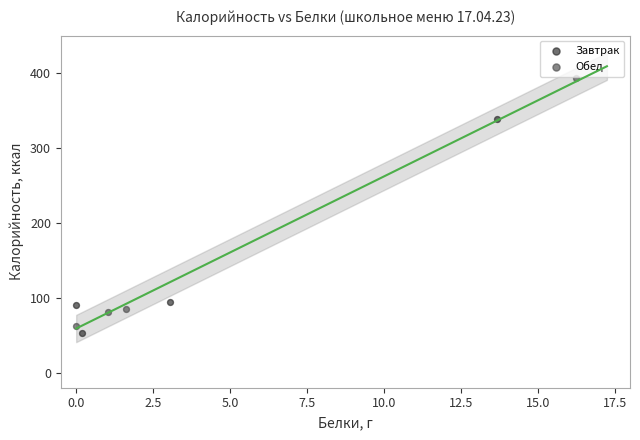

Which series has the widest spread of Y values?

Обед